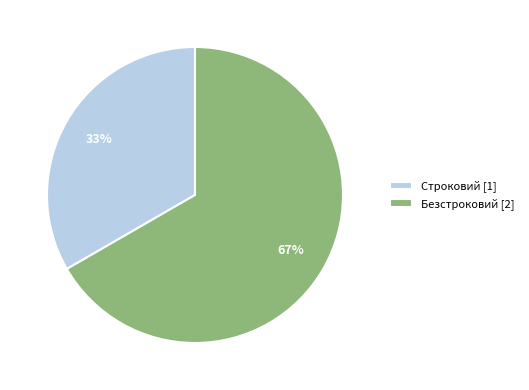

What is the majority slice?

Безстроковий